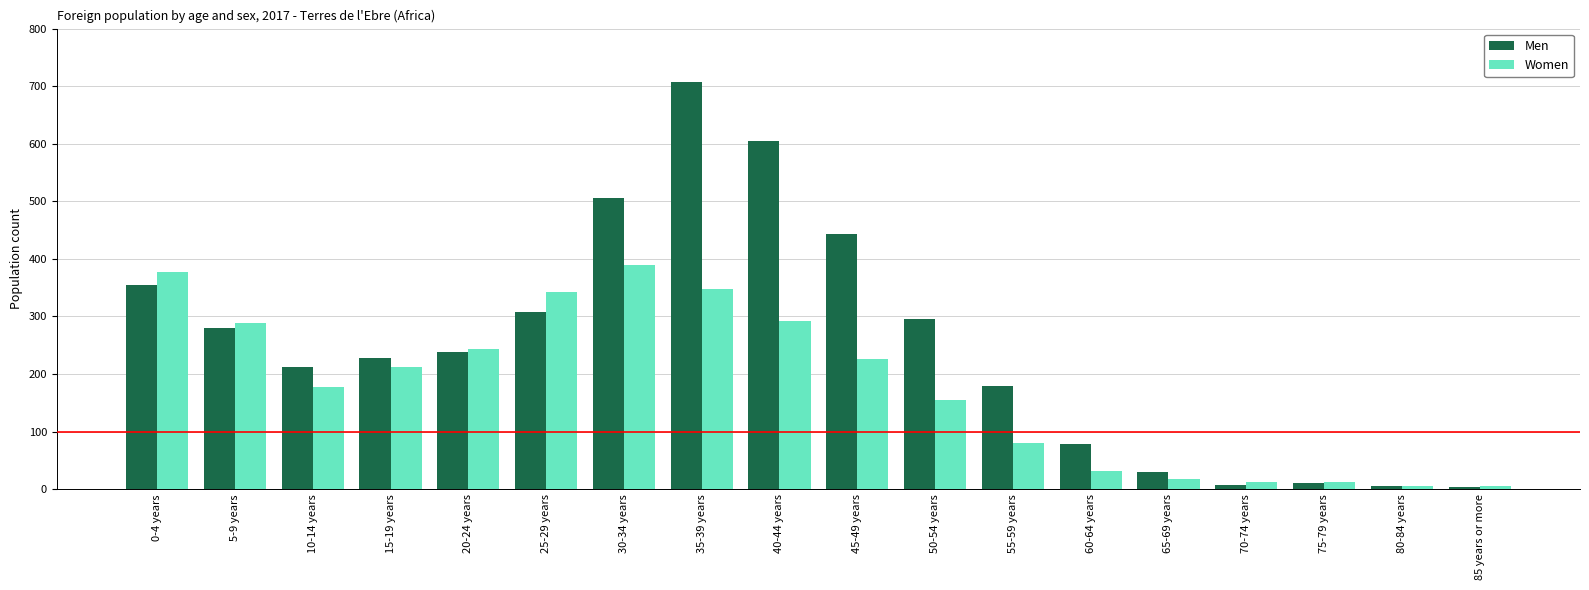

The Men series shows 443 at 45-49 years. True or false?

True